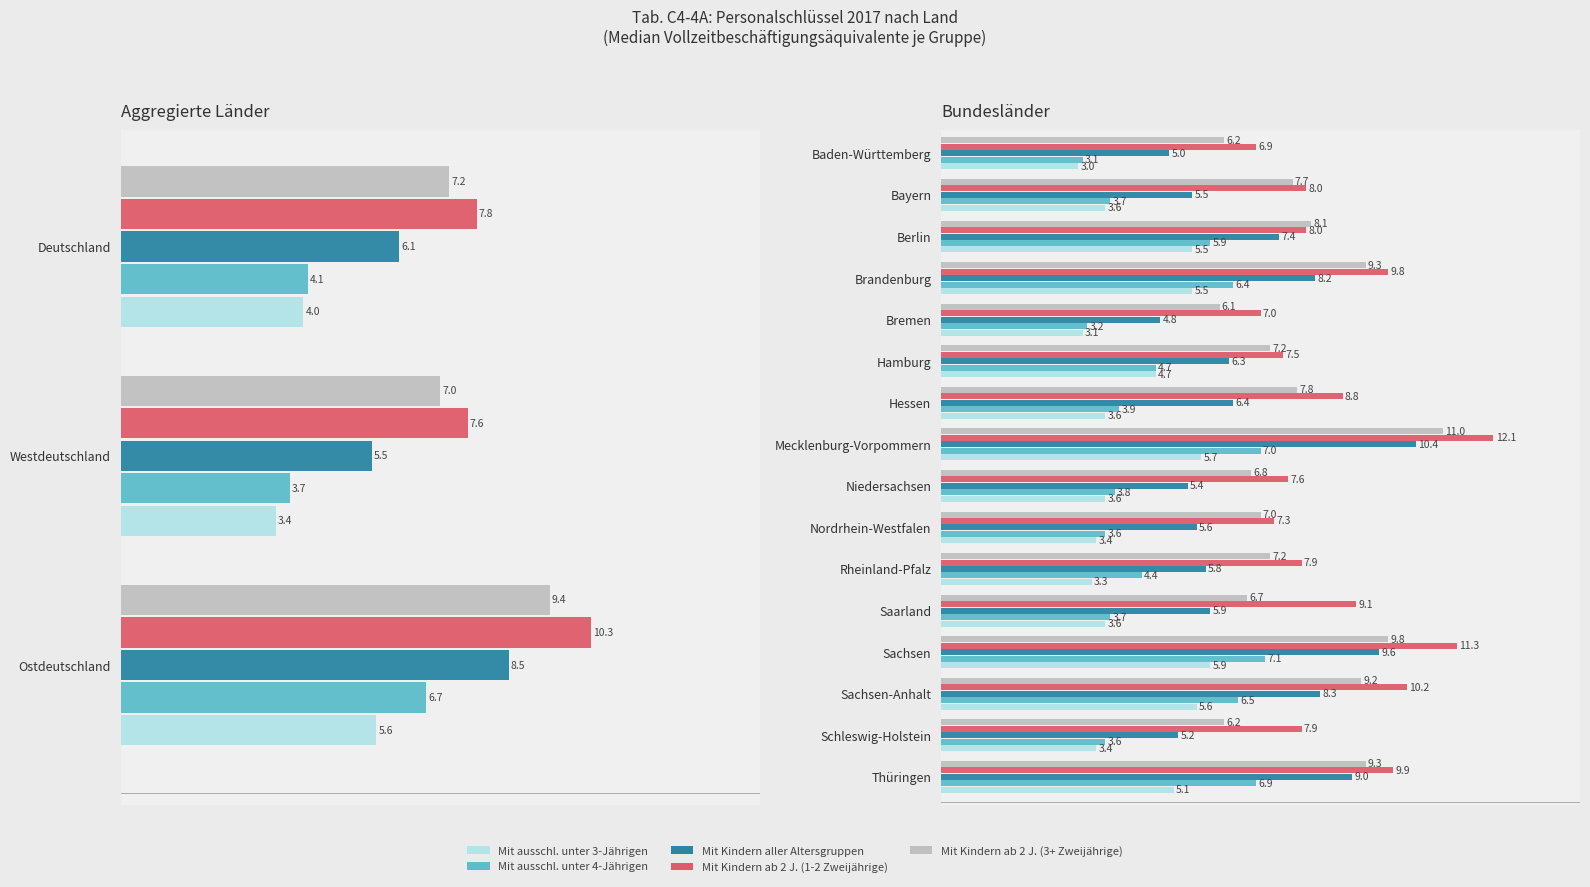

What is the minimum value shown in the chart?

3.0